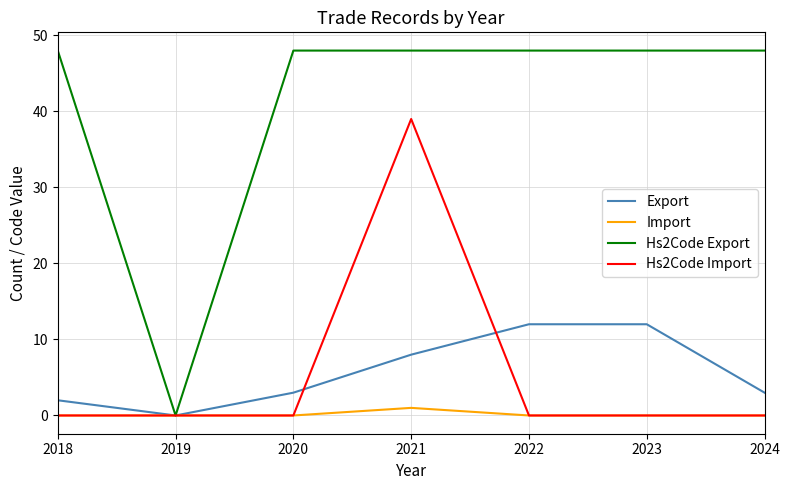

In Hs2Code Export, how many points are lower than both neighbors (excluding endpoints)?

1